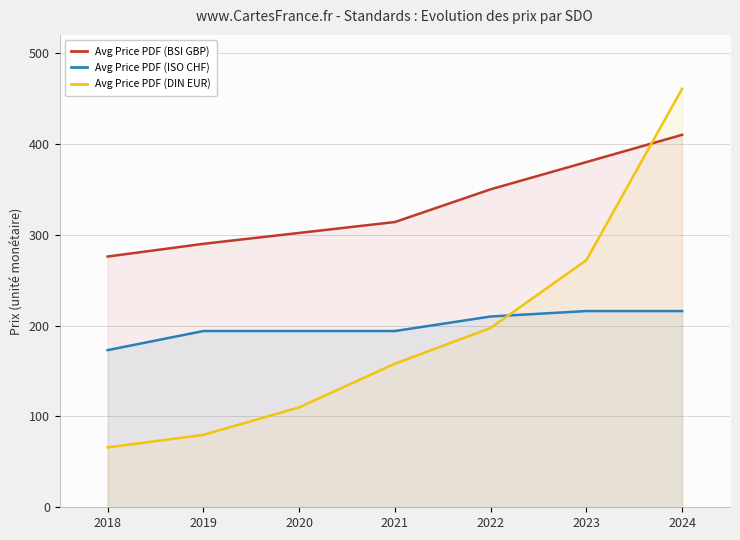

Reading right to left, transcribe all the data shown in this chart.

Avg Price PDF (BSI GBP): 2024=410.0	2023=380.0	2022=350.0	2021=314.0	2020=302.0	2019=290.0	2018=276.0
Avg Price PDF (ISO CHF): 2024=216.0	2023=216.0	2022=210.0	2021=194.0	2020=194.0	2019=194.0	2018=173.0
Avg Price PDF (DIN EUR): 2024=460.8	2023=272.1	2022=197.4	2021=158.0	2020=110.0	2019=79.7	2018=65.9